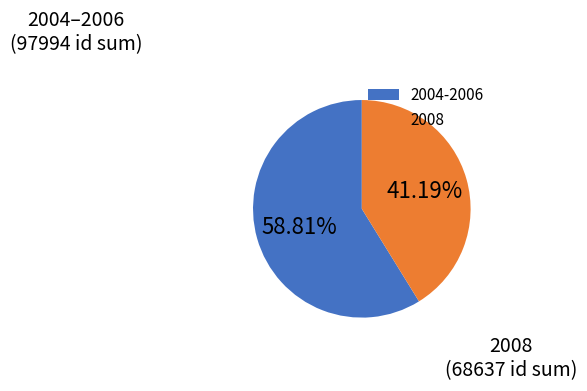

Rank the categories by value from highest to lowest.

2004-2006, 2008